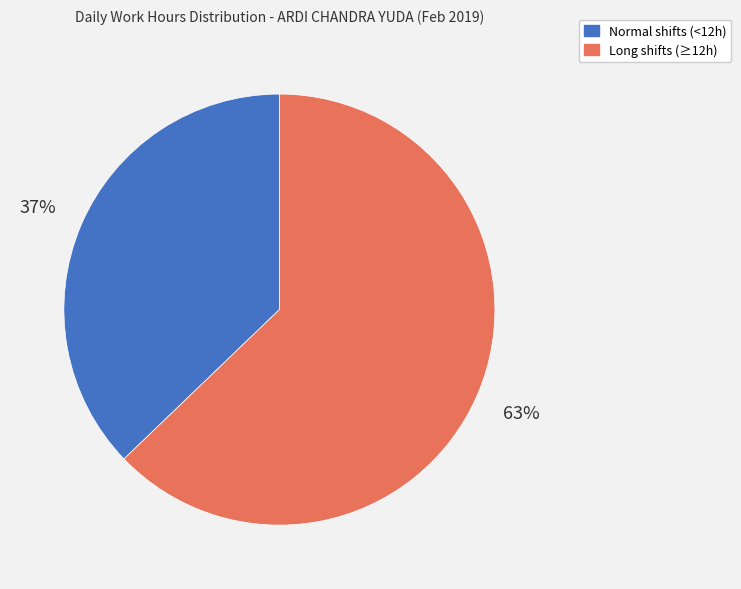

To the nearest percent, what is the average slice percentage?

50%